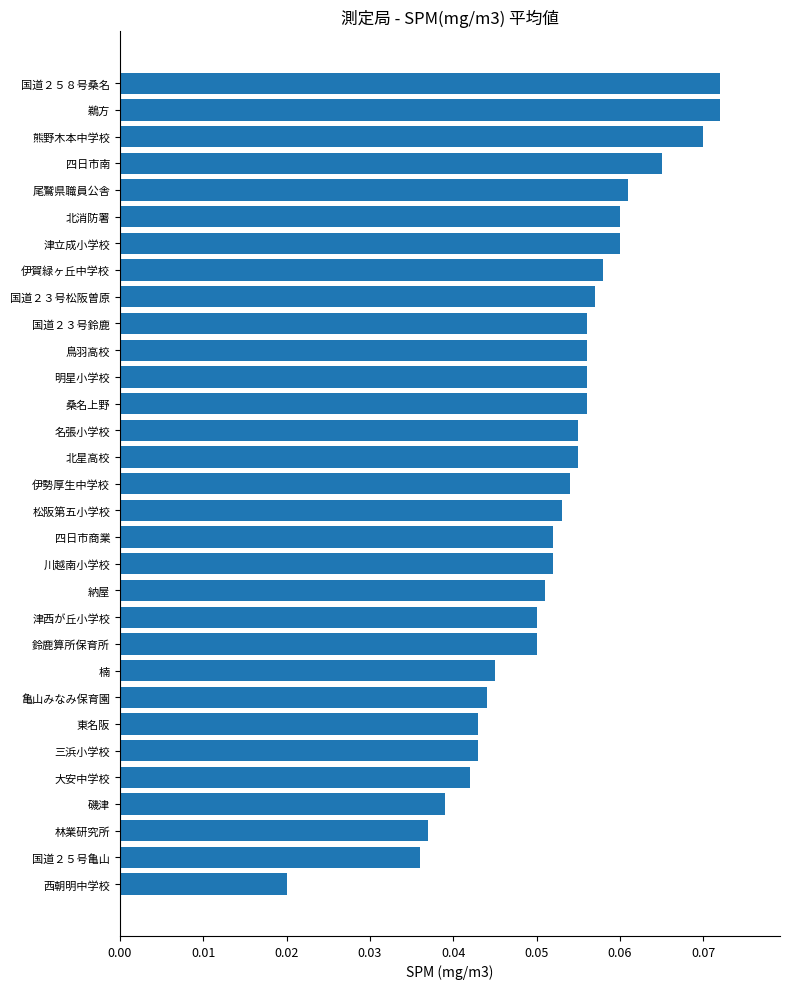

Count the values in the range 0 to 1.

31